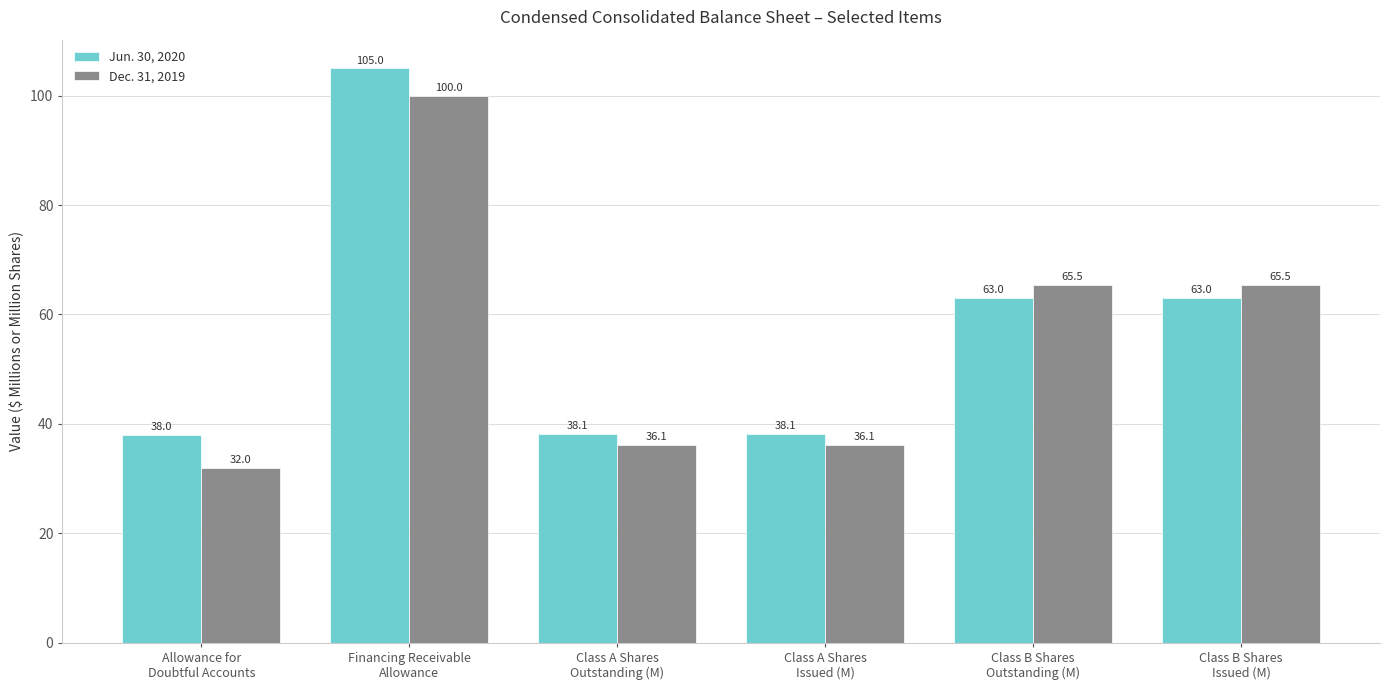

What is the maximum value shown in the chart?

105.0